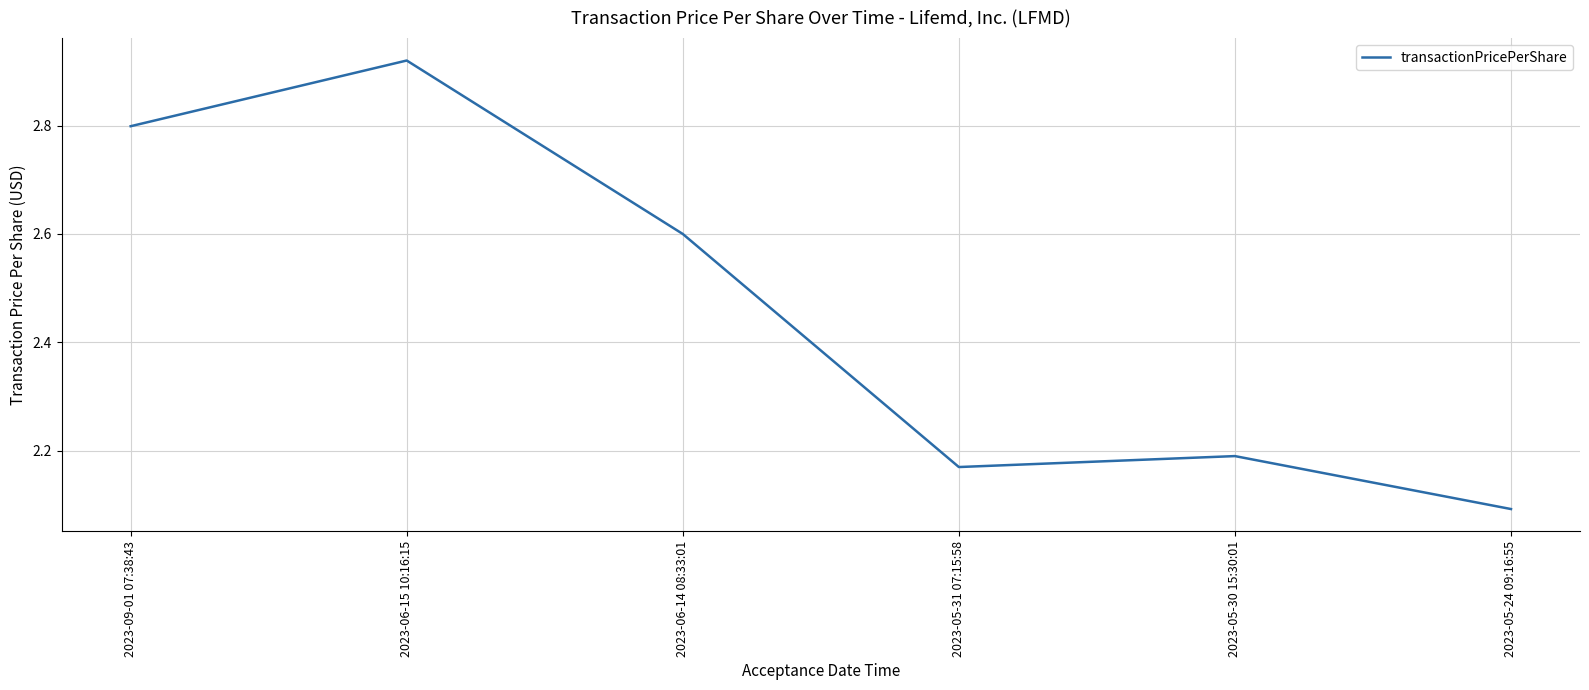

At which category does the chart reach its peak across all series?

2023-06-15 10:16:15